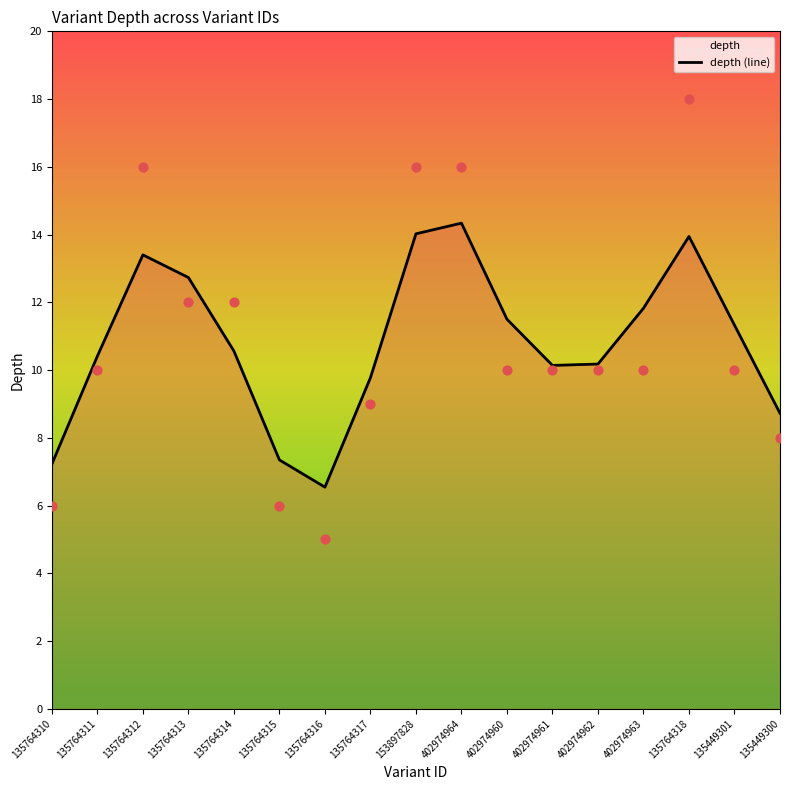

Approximately how many times larger is the value at 135764318 compared to 402974962?

1.4